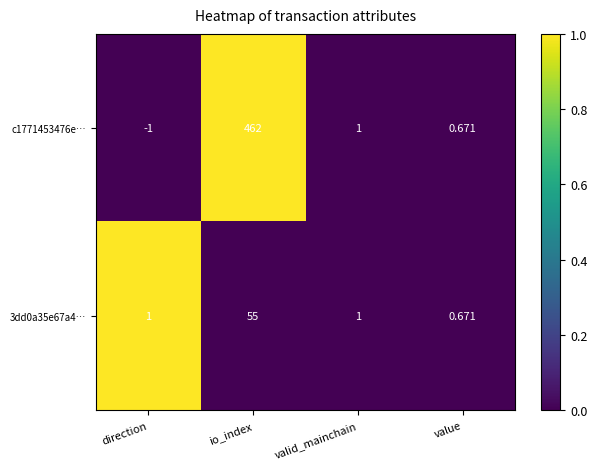

Is the value of c1771453476e… at direction greater than the value of 3dd0a35e67a4… at valid_mainchain?

No